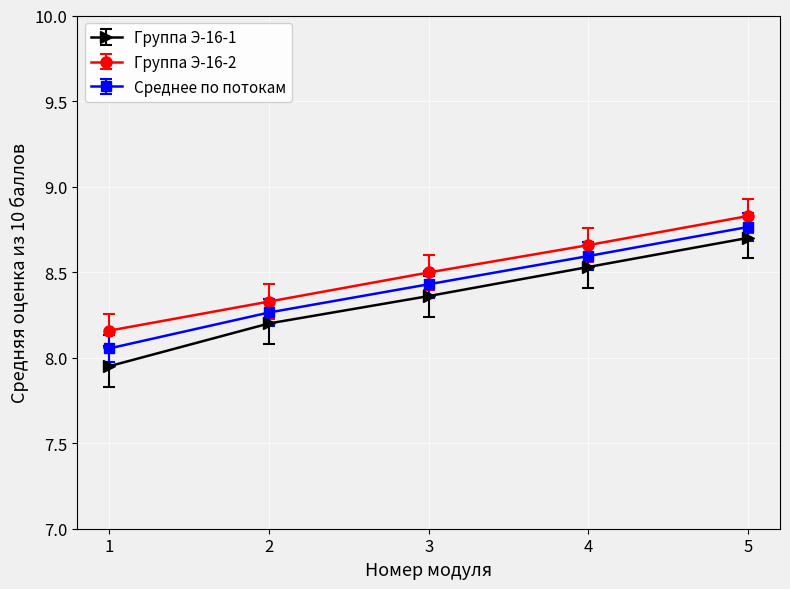

True or false: Группа Э-16-1 has a value of 1.9 at 4.

False